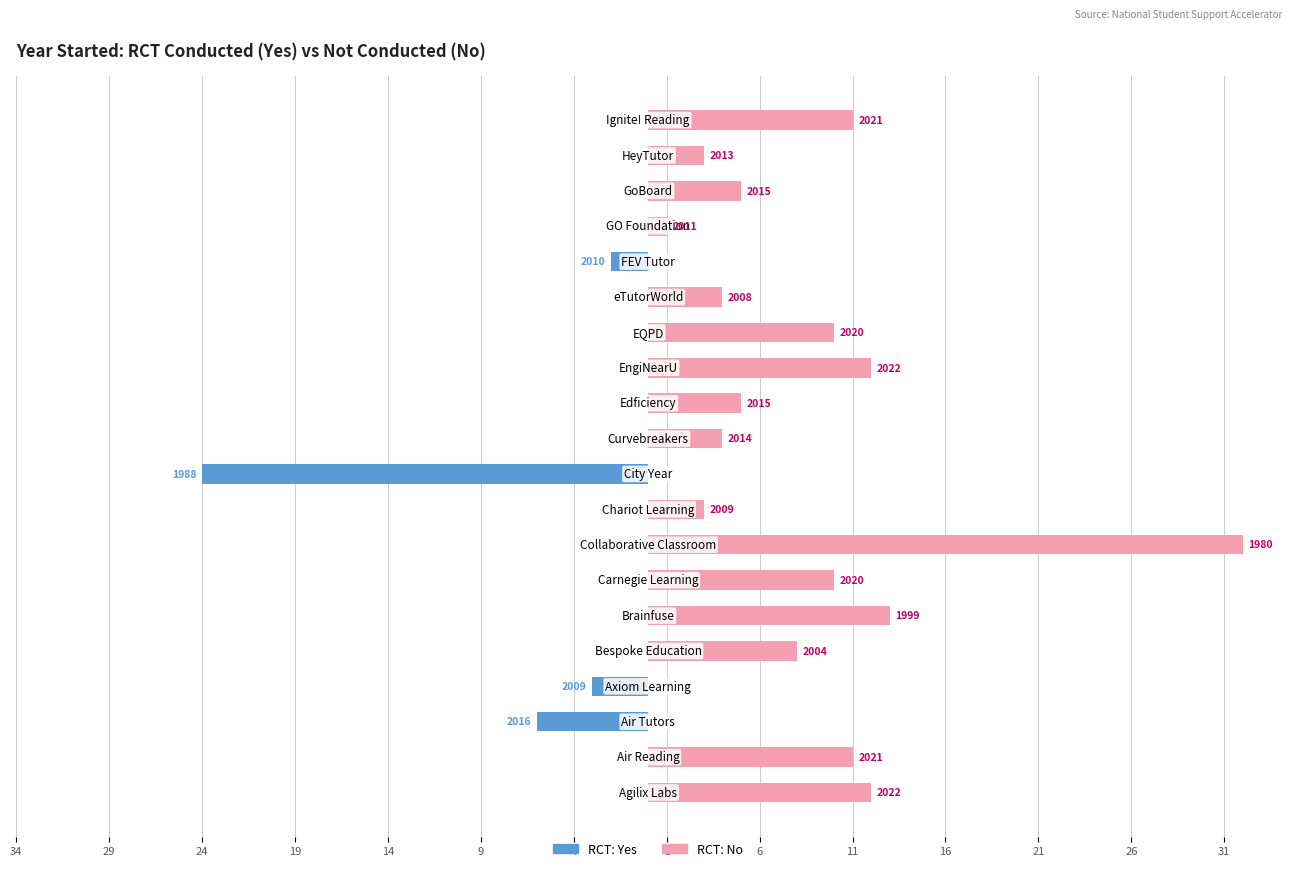

Does the chart contain any negative values?

Yes